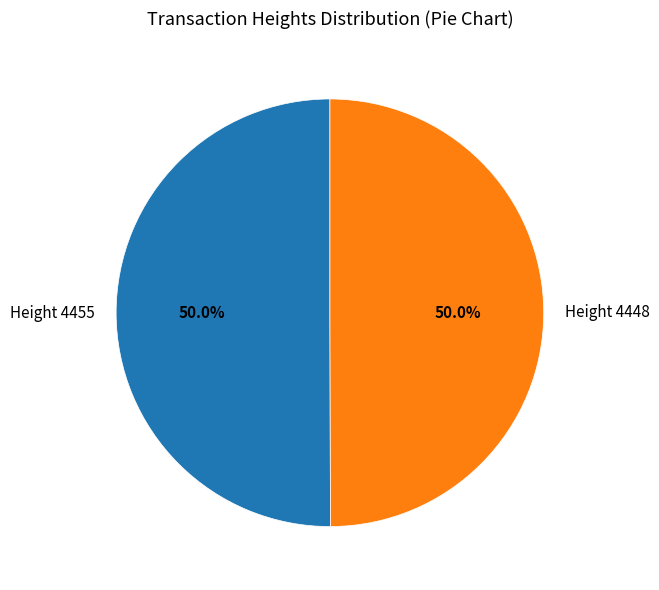

What is the ratio of the value at Height 4448 to the value at Height 4455?

1.0